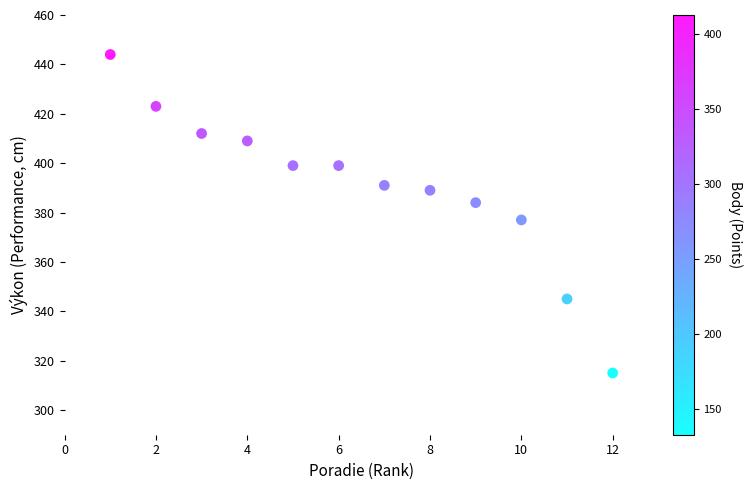

What is the average Y value?

391